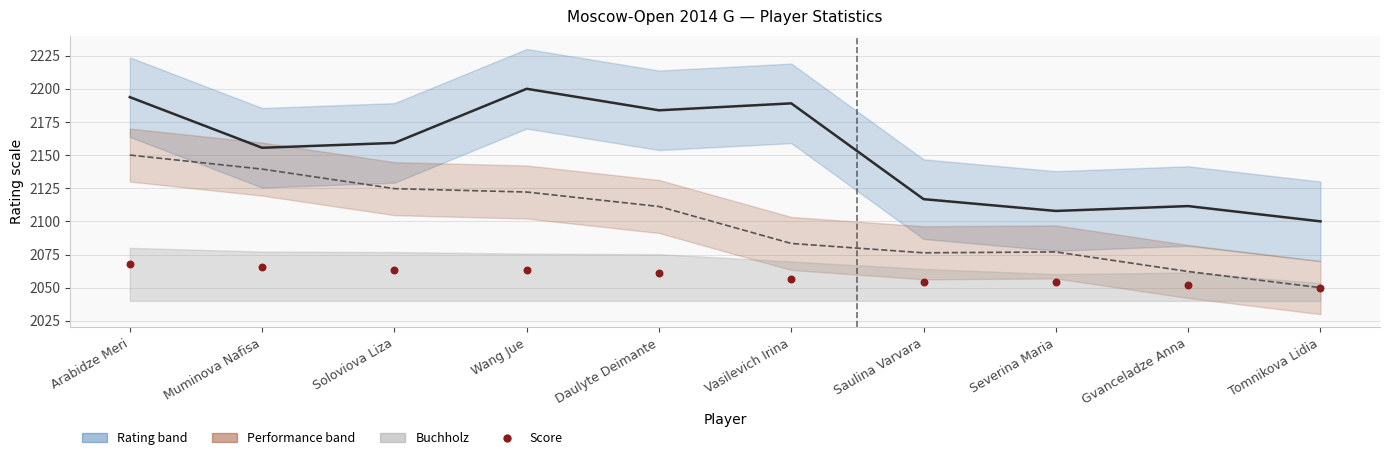

Is the value of Rating at Gvanceladze Anna greater than the value of Performance at Wang Jue?

No